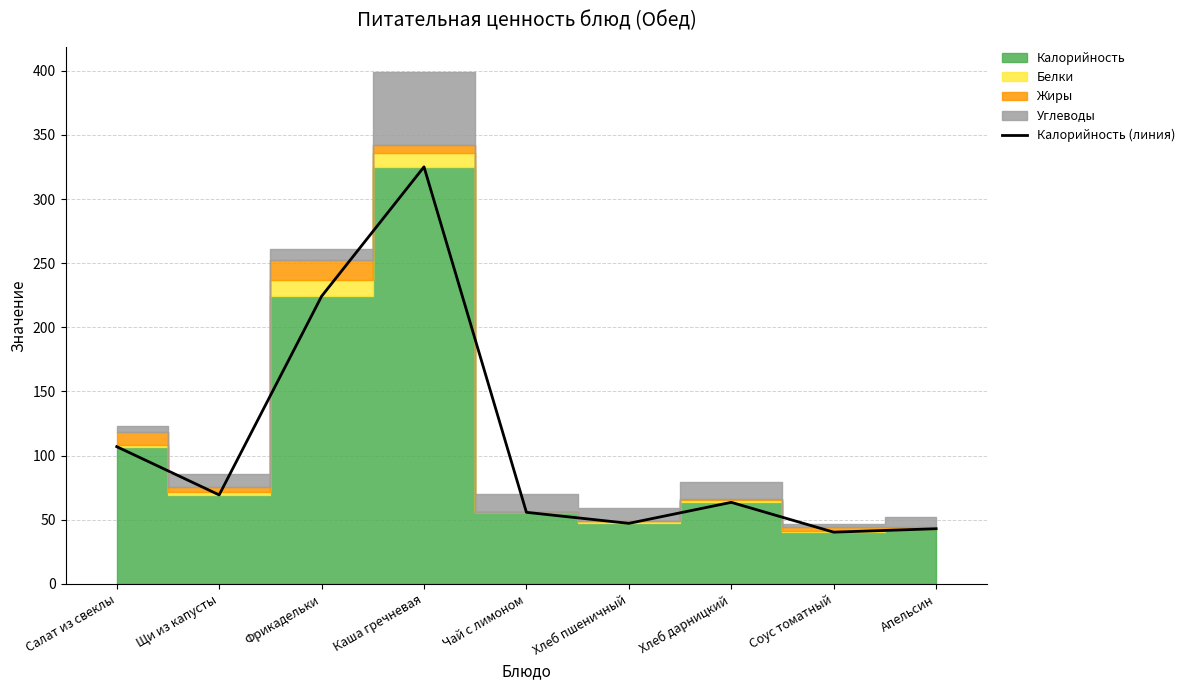

What is the smallest value displayed?

40.3